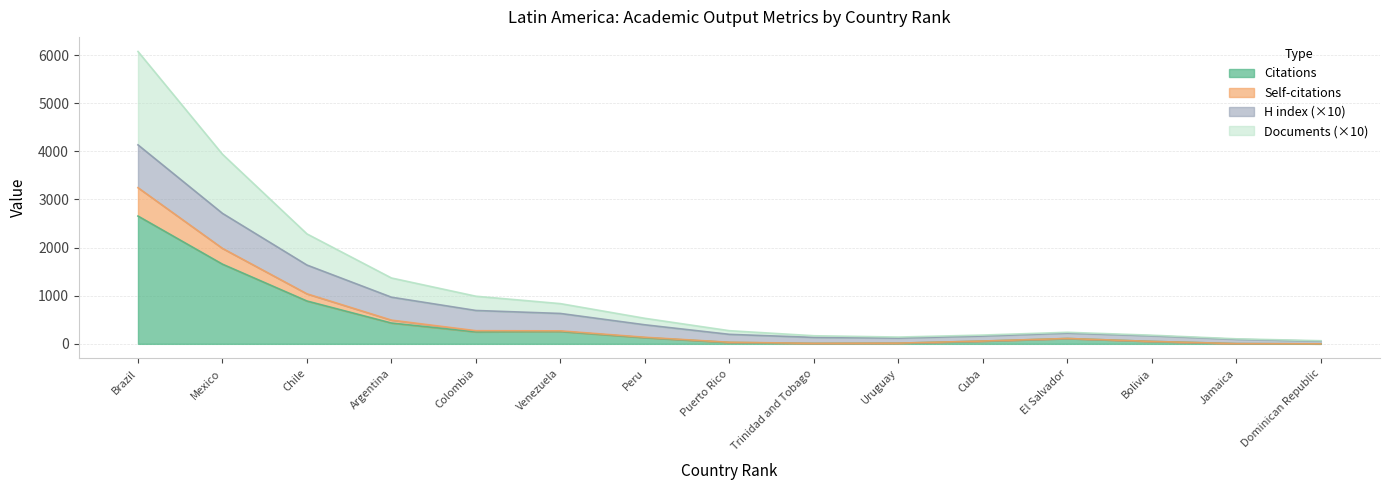

What are all the series names shown in the legend?

Citations, Self-citations, H index (×10), Documents (×10)